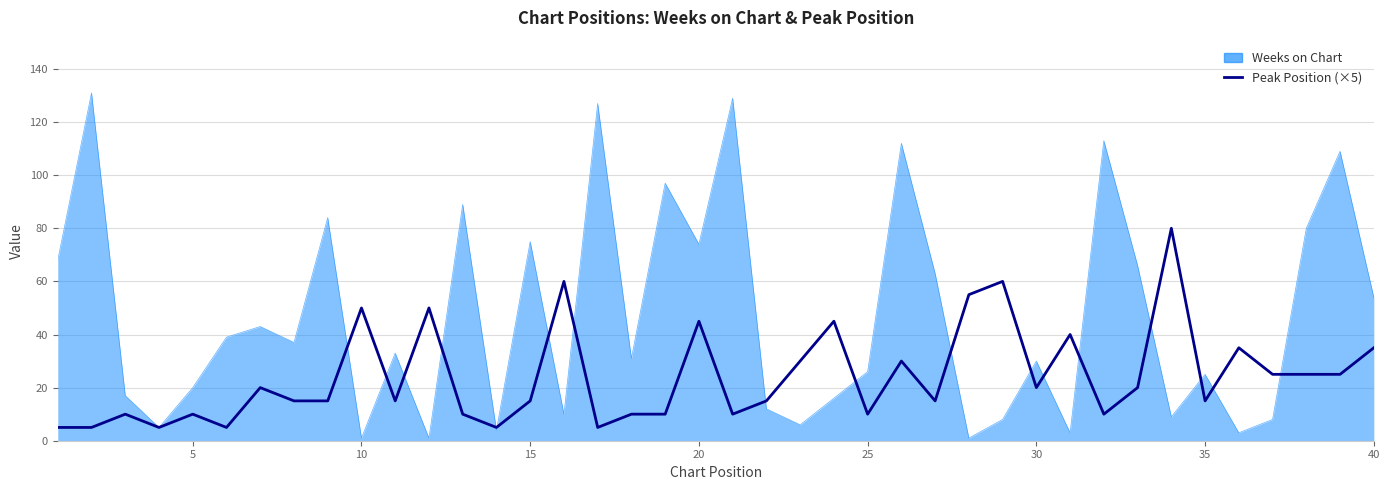

Which series has the widest spread of values?

Weeks on Chart